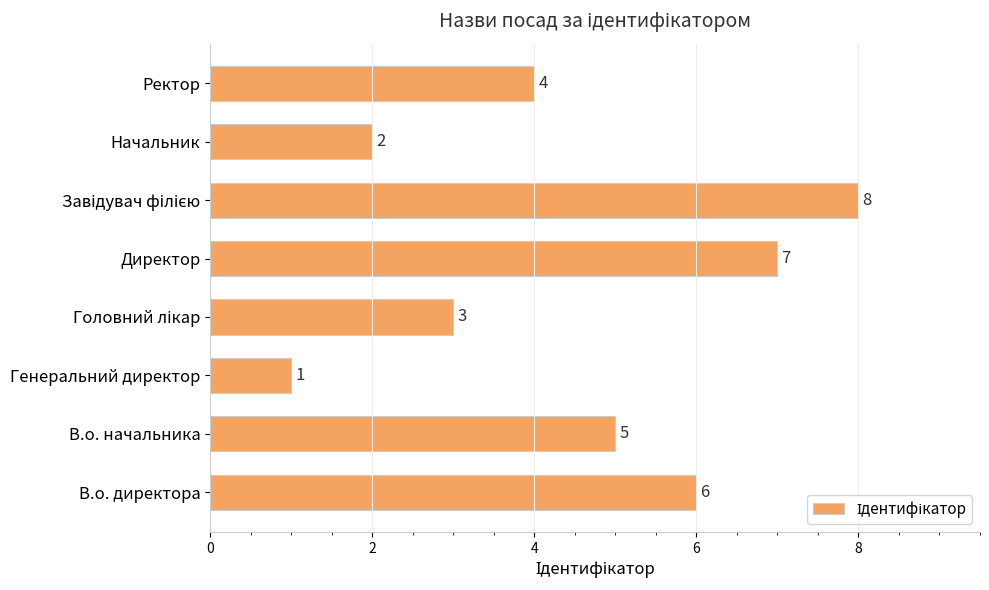

What is the minimum value shown in the chart?

1